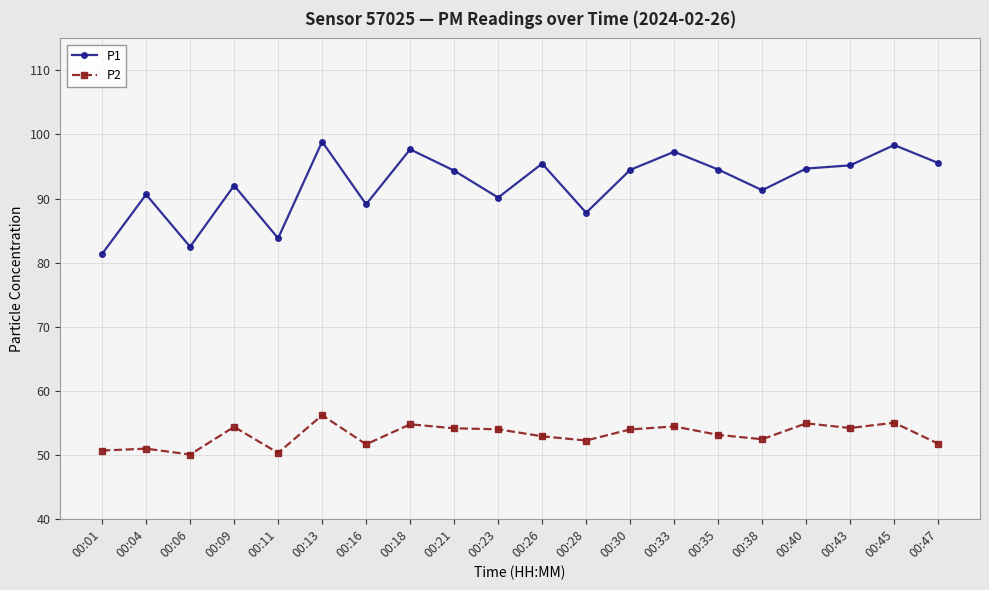

Which series changed the most between 00:04 and 00:13?

P1